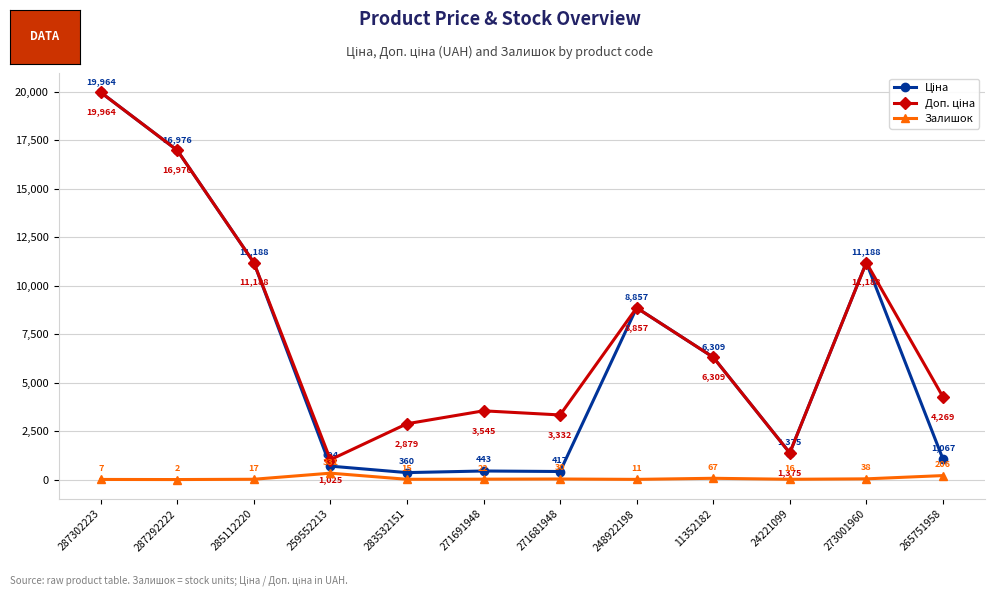

The Залишок series shows 7.0 at 287302223. True or false?

True